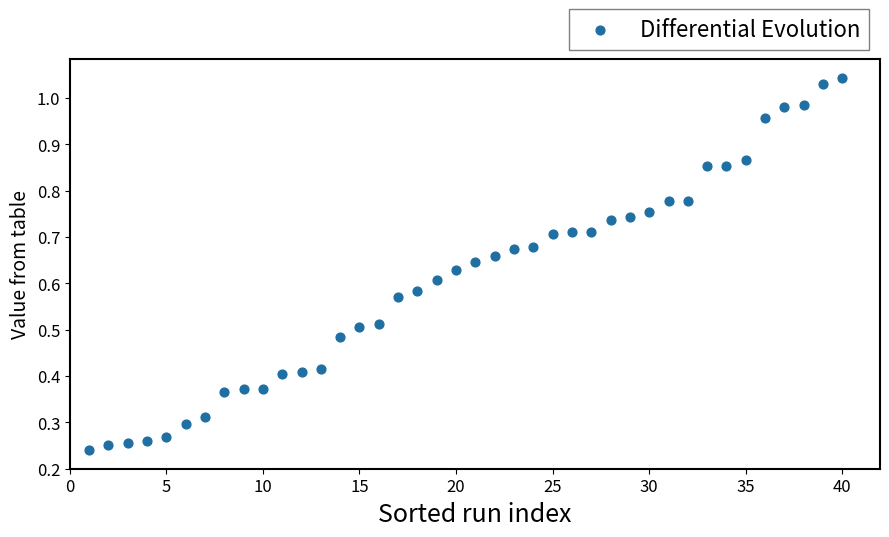

What is the range of X values (max minus min)?

39.0